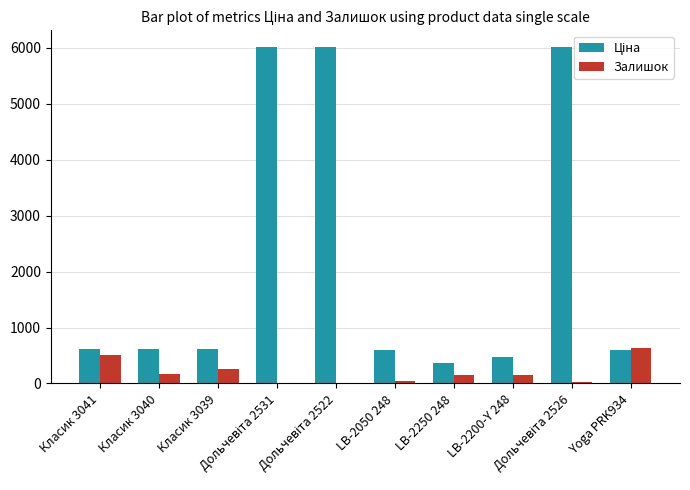

What is the sum of all Залишок values?

1944.0